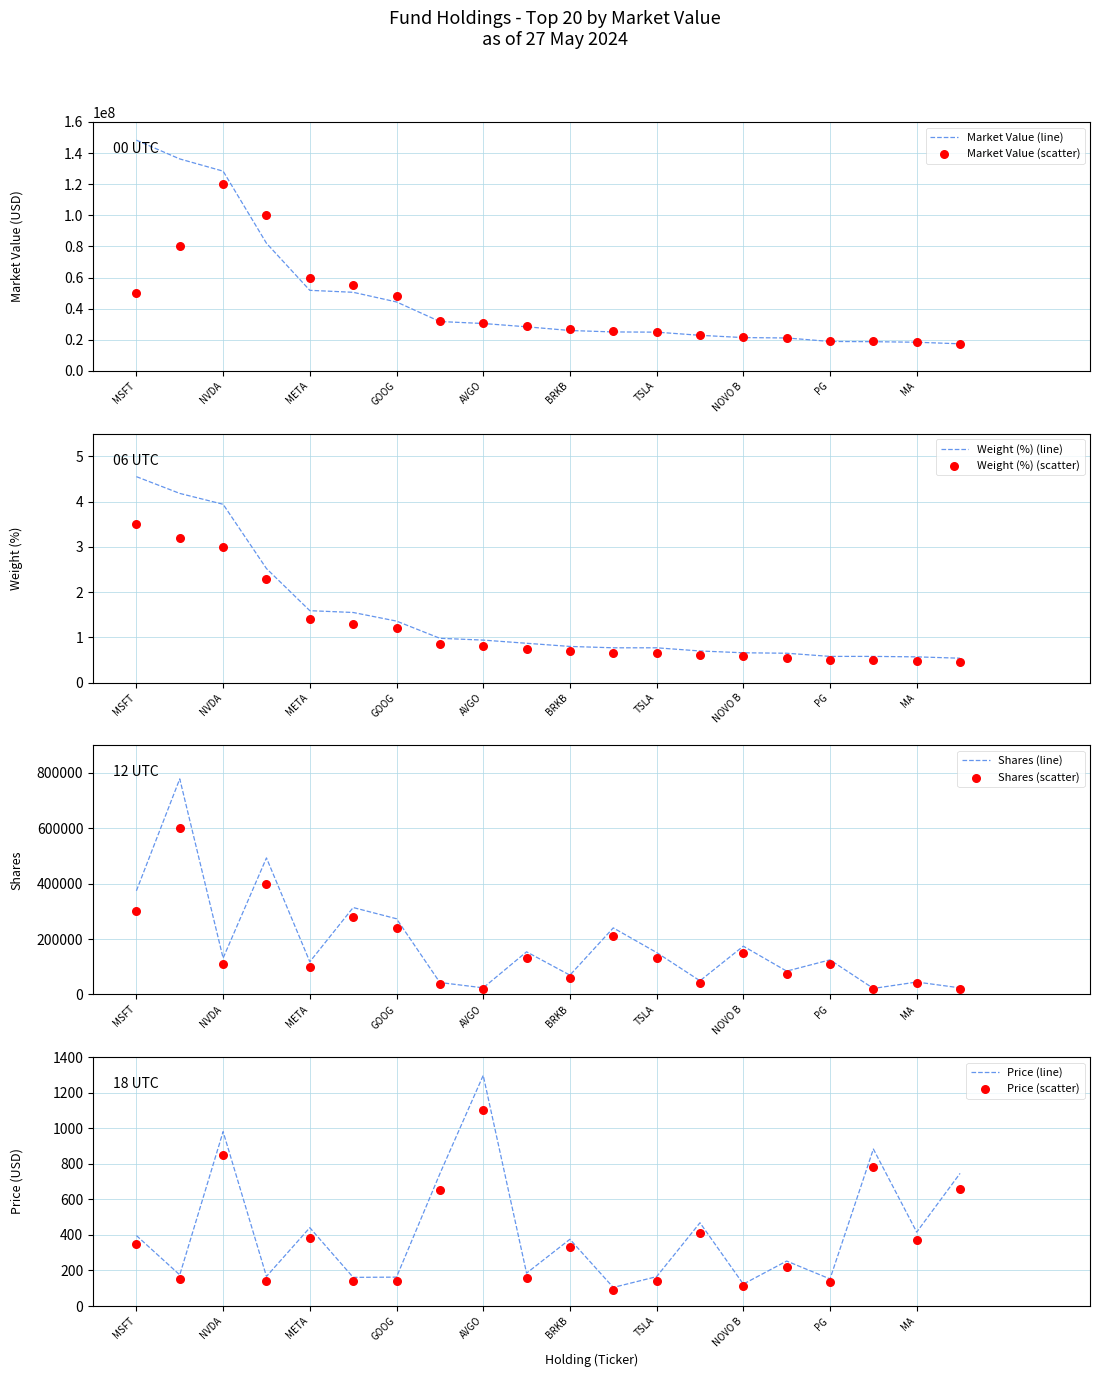

At how many categories does at least one series exceed 52519547?

4